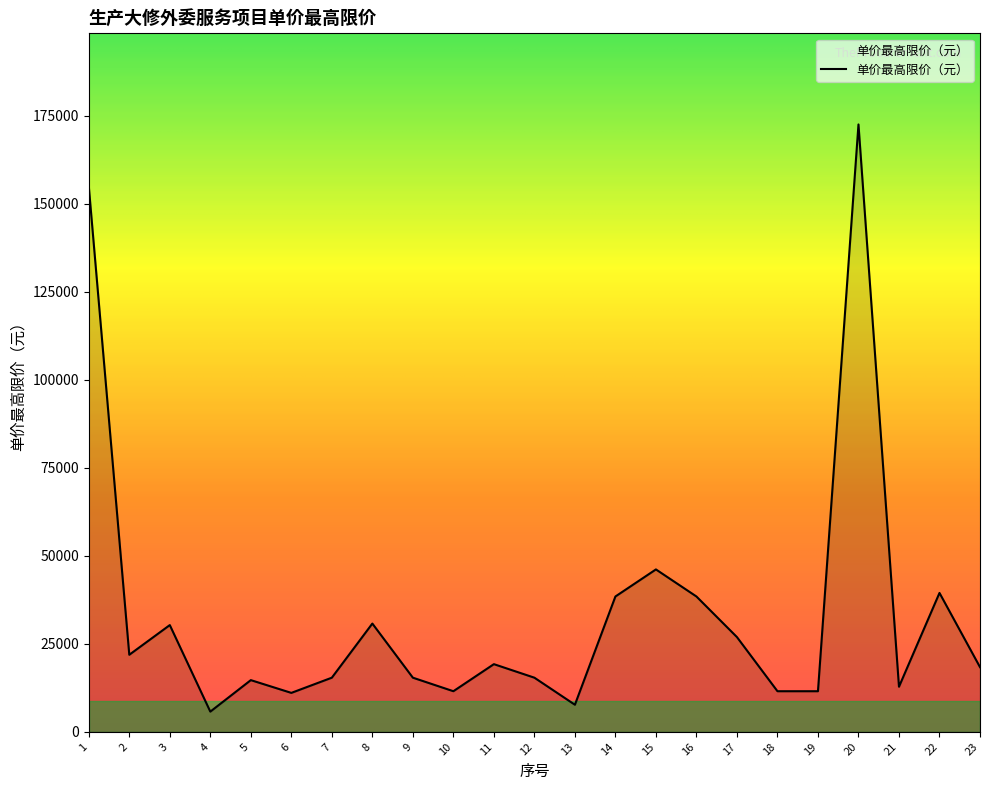

Count the number of values greater than 18369.

12